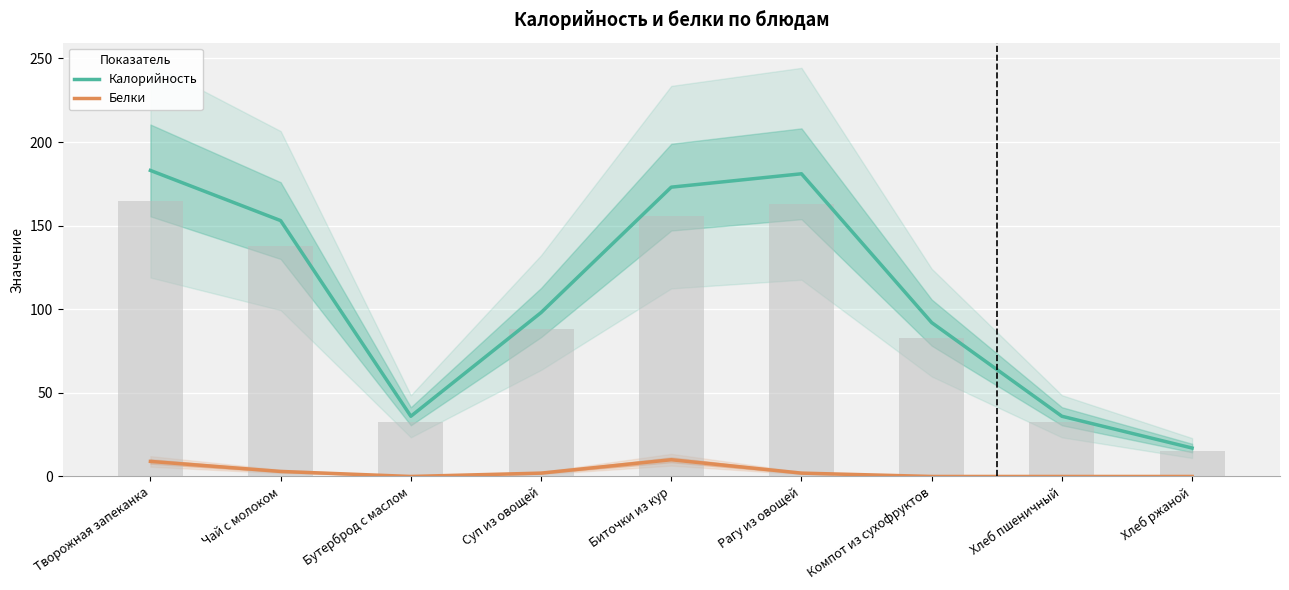

Which series has the largest total across all categories?

Калорийность